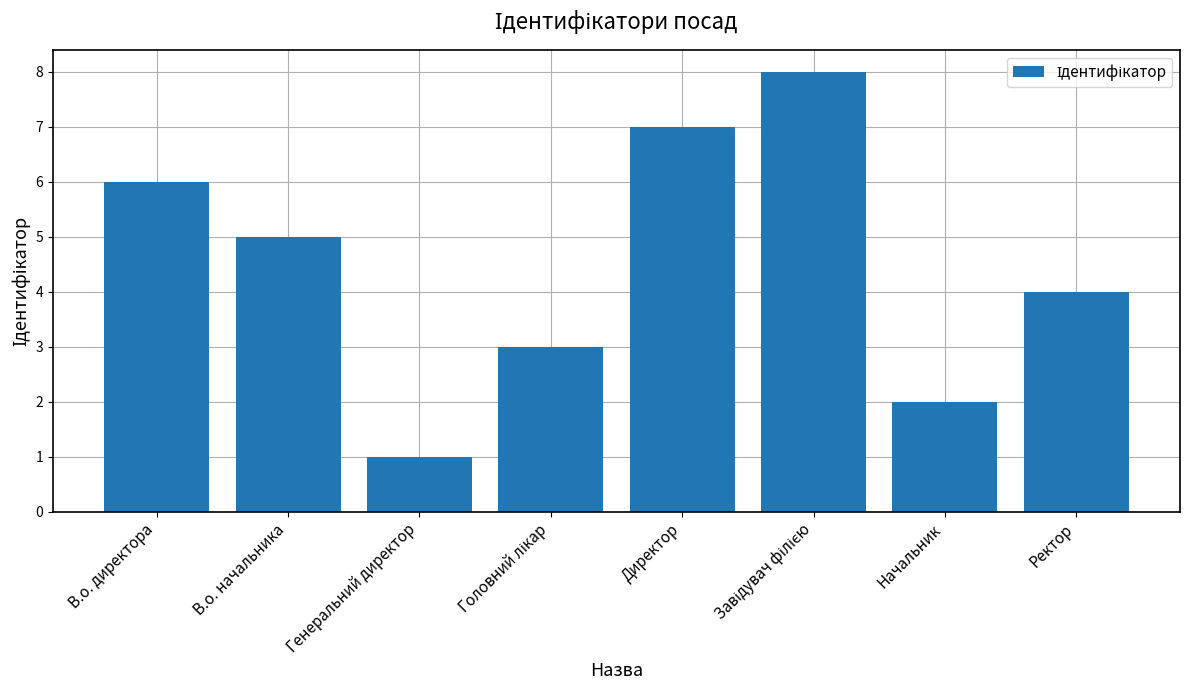

Reading right to left, extract all data points from this chart.

4	2	8	7	3	1	5	6